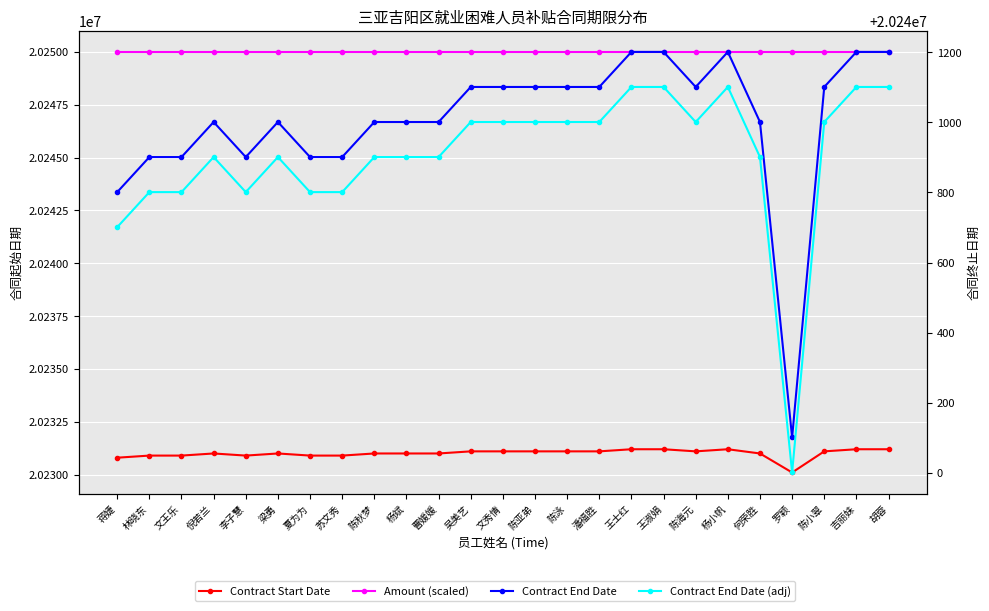

How many values in the Contract End Date (adj) series exceed 20240901?

12